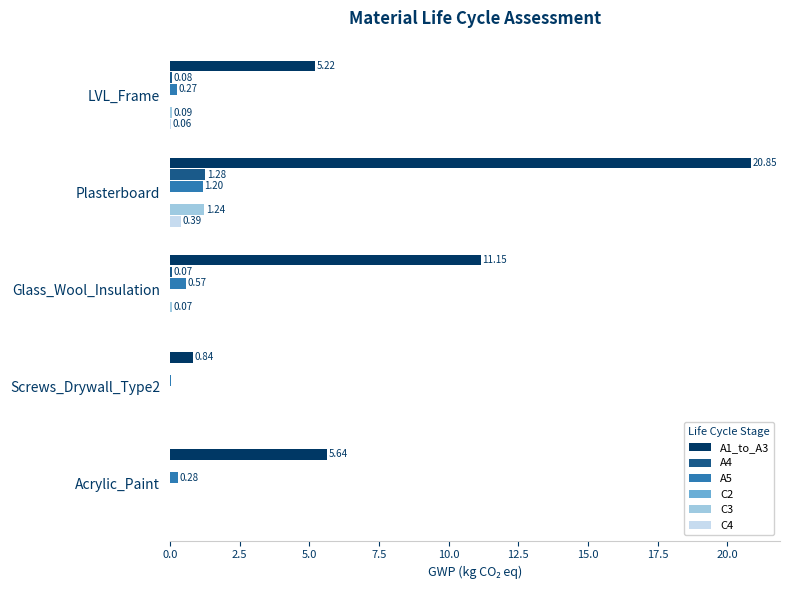

Which category has the highest value in the A5 series?

Plasterboard